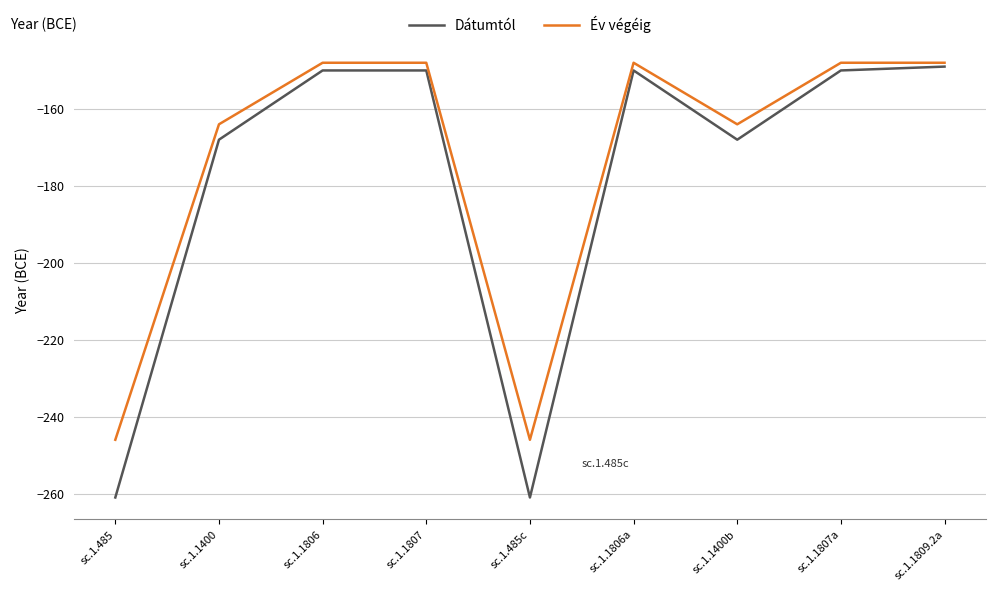

Which series has the largest total across all categories?

Év végéig